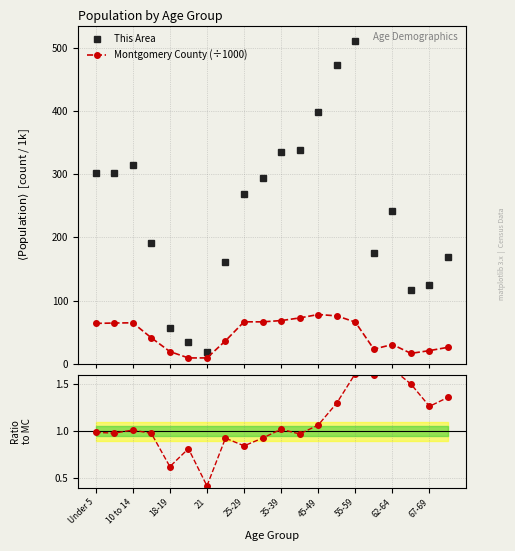

True or false: Montgomery County (÷1000) has more than 1 points higher than both neighbors.

True